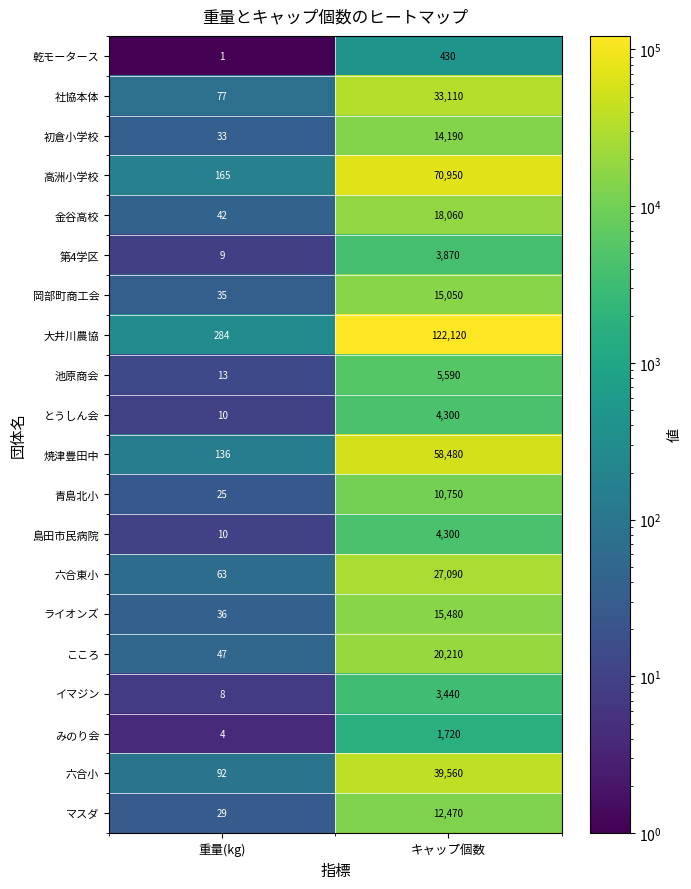

The value of 乾モータース at キャップ個数 is 430. True or false?

True